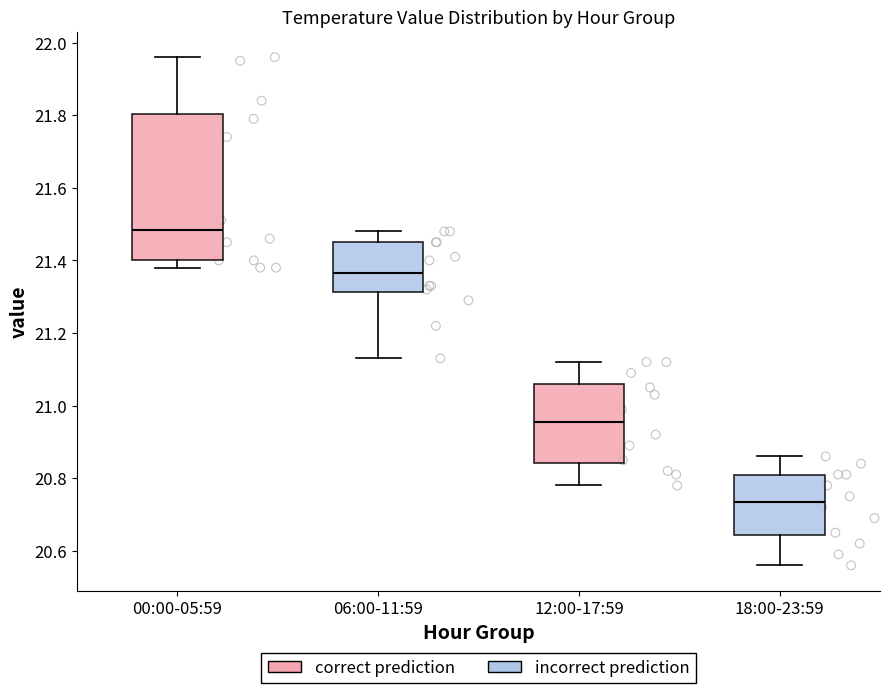

Reading left to right, read every box against the y-axis: the position of its median line, the range the box covers, and the ends of its whiskers. The values are not printed on the chart, so give them approximately, as read against the axis.

00:00-05:59: median 21.48, box 21.40 to 21.80, whiskers 21.38 to 21.96
06:00-11:59: median 21.36, box 21.32 to 21.46, whiskers 21.14 to 21.48
12:00-17:59: median 20.96, box 20.84 to 21.06, whiskers 20.78 to 21.12
18:00-23:59: median 20.74, box 20.64 to 20.82, whiskers 20.56 to 20.86